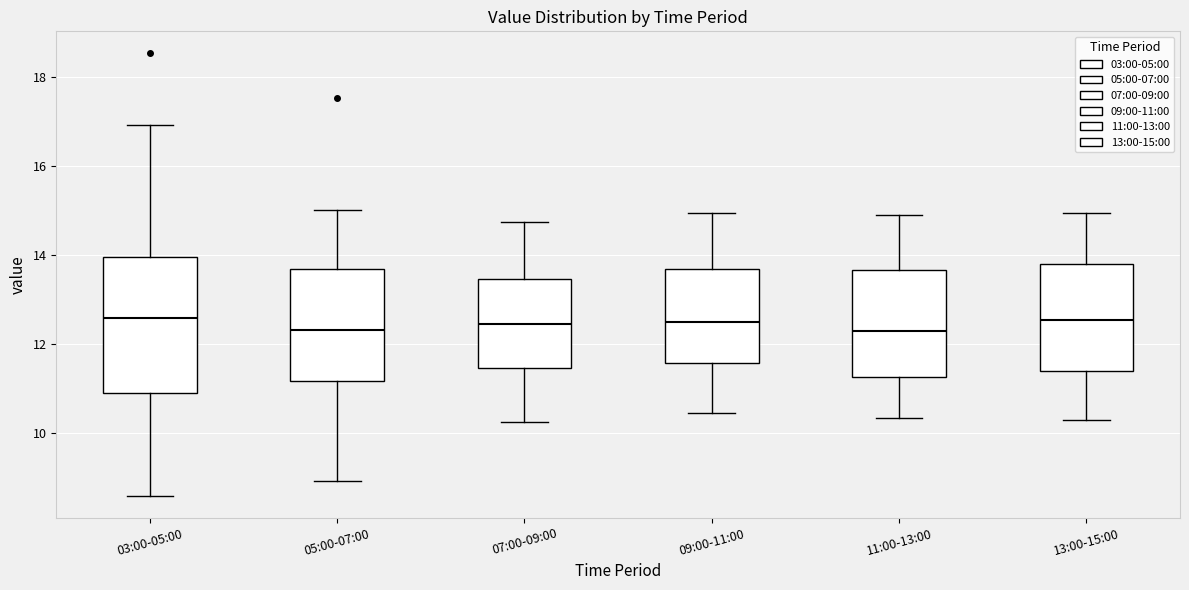

Which box is the tallest, from its lower edge to its upper edge?

03:00-05:00